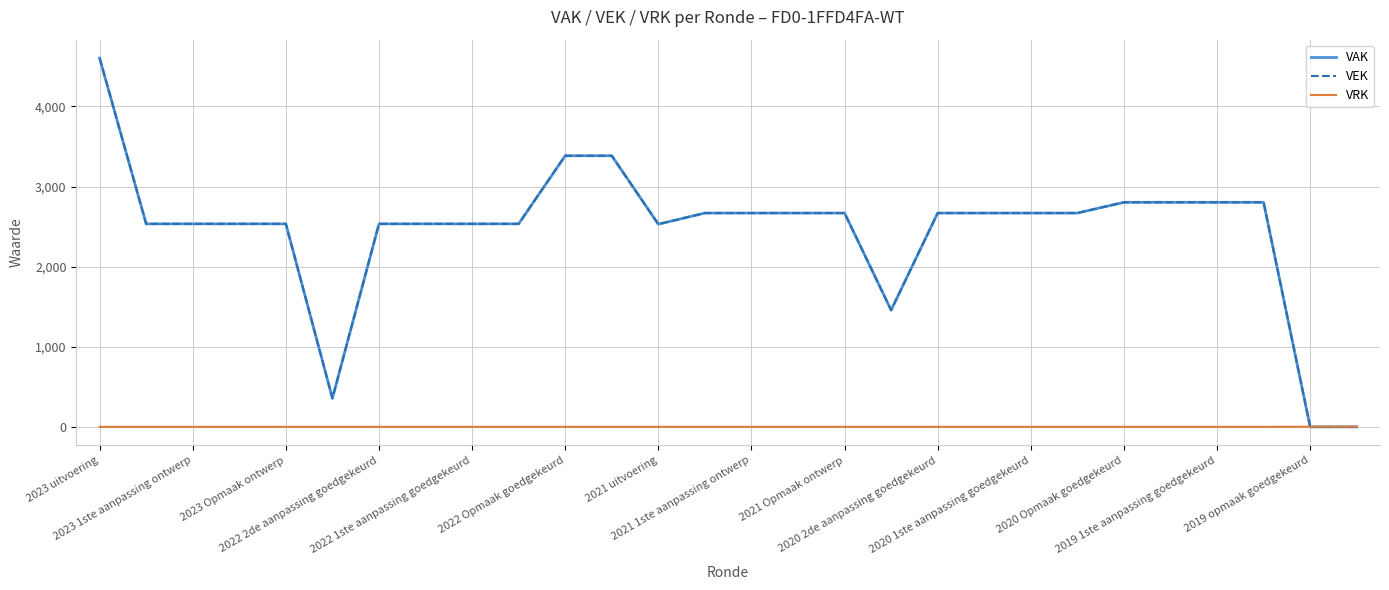

Which series has the largest range (max minus min)?

VAK